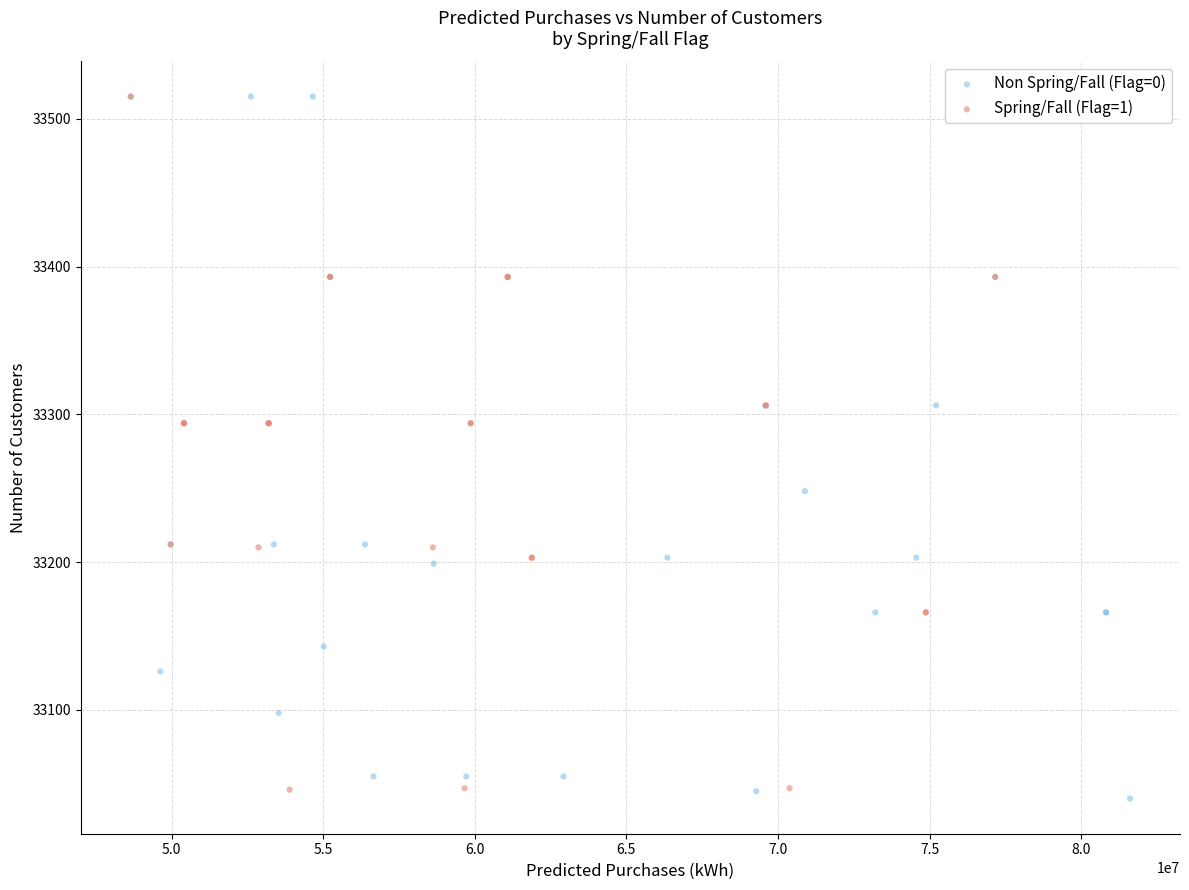

What are all the series names shown in the legend?

Non Spring/Fall (Flag=0), Spring/Fall (Flag=1)